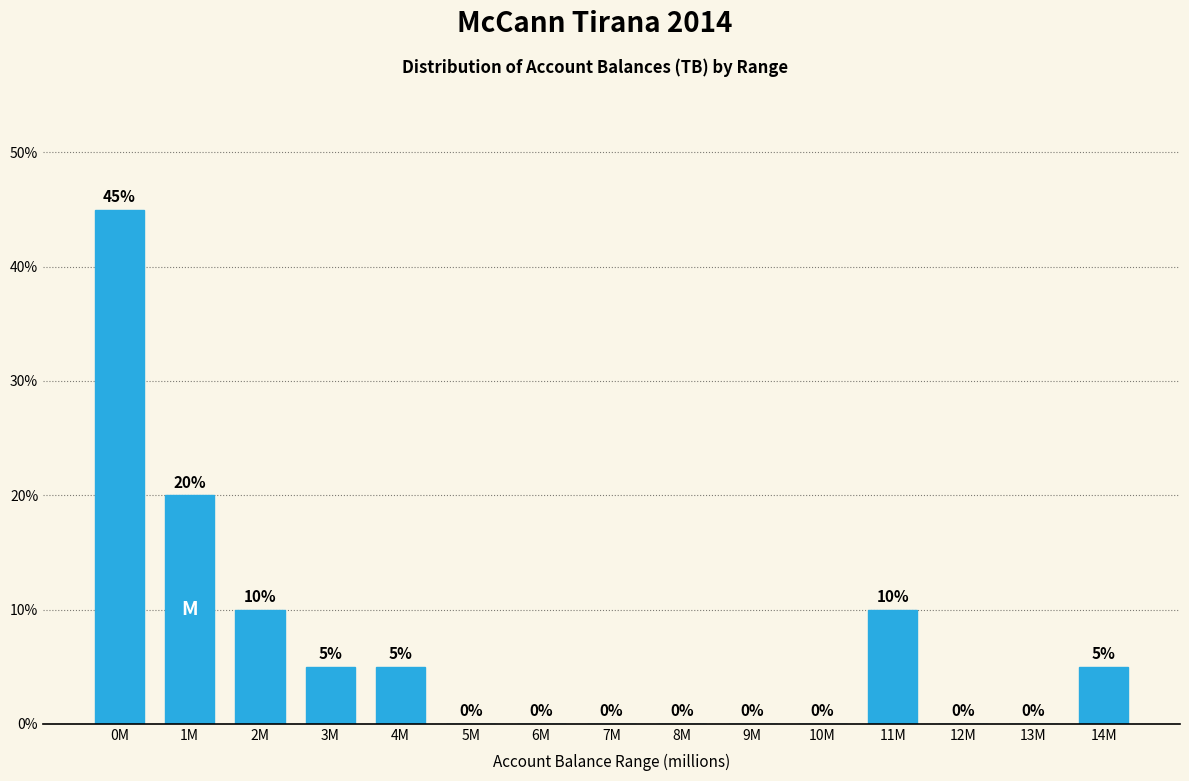

Reading right to left, transcribe all the data shown in this chart.

14M=5	13M=0	12M=0	11M=10	10M=0	9M=0	8M=0	7M=0	6M=0	5M=0	4M=5	3M=5	2M=10	1M=20	0M=45